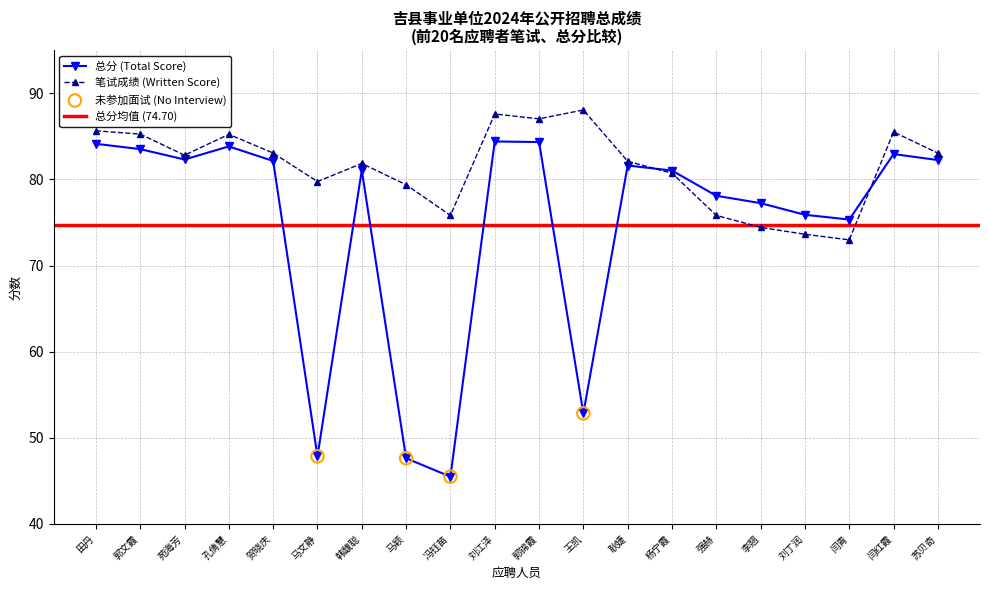

At how many categories does at least one series exceed 54?

20